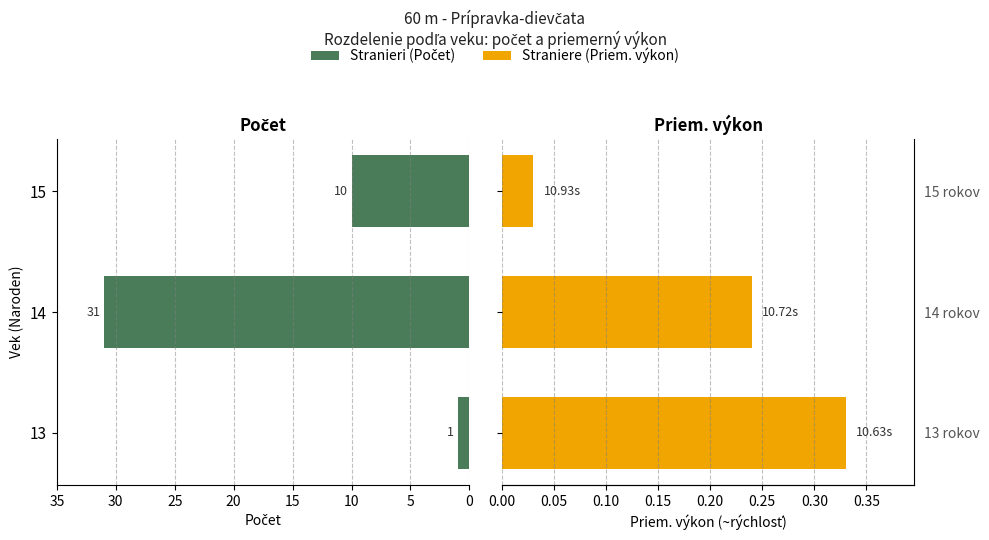

Between 14 and 15, which series saw the biggest shift?

Počet pretekárok